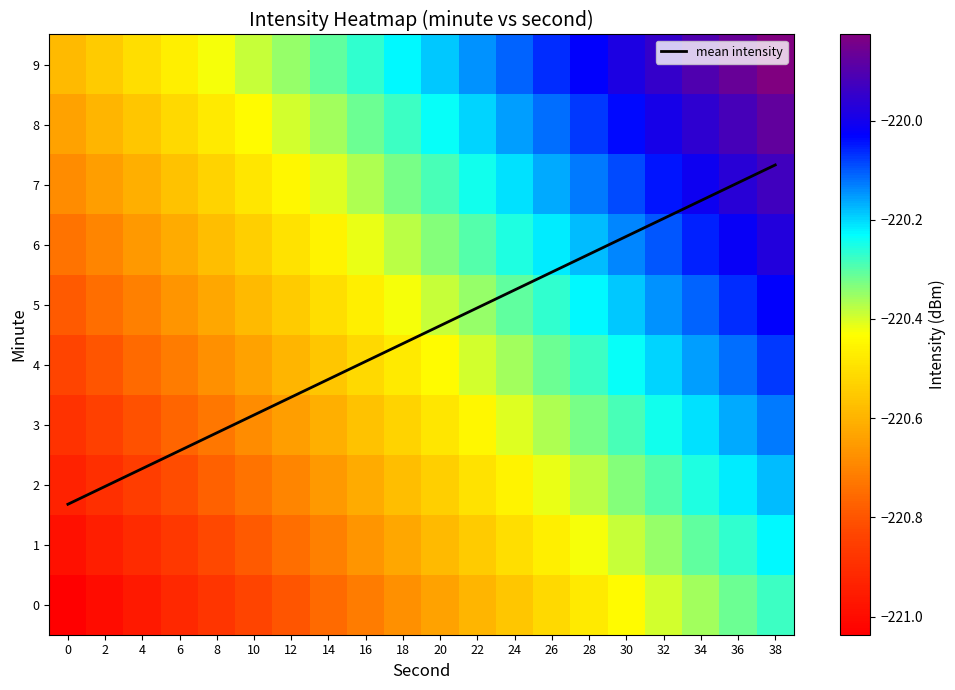

Which category has the highest value in the mean intensity series?

38